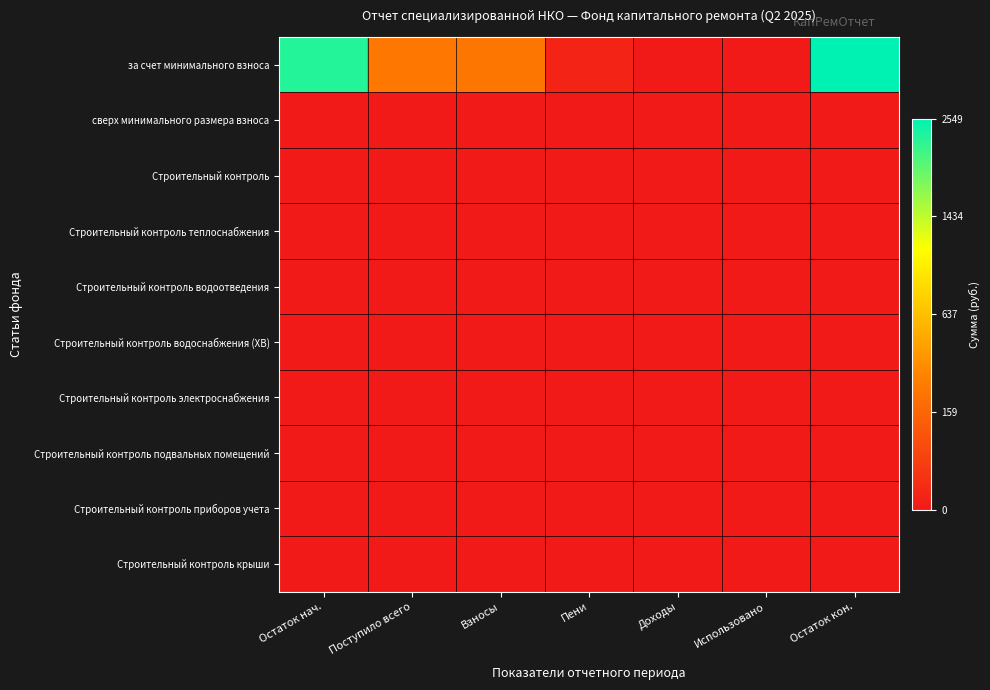

List the series in order of their peak value, highest first.

за счет минимального взноса, сверх минимального размера взноса, Строительный контроль, Строительный контроль теплоснабжения, Строительный контроль водоотведения, Строительный контроль водоснабжения (ХВ), Строительный контроль электроснабжения, Строительный контроль подвальных помещений, Строительный контроль приборов учета, Строительный контроль крыши